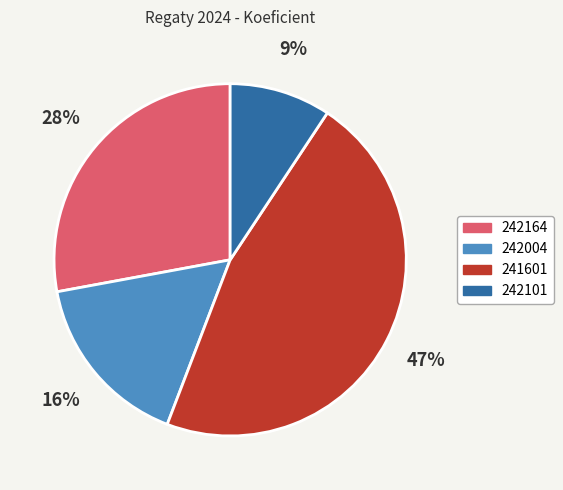

Combined, do 242164 and 242004 account for over 50%?

No